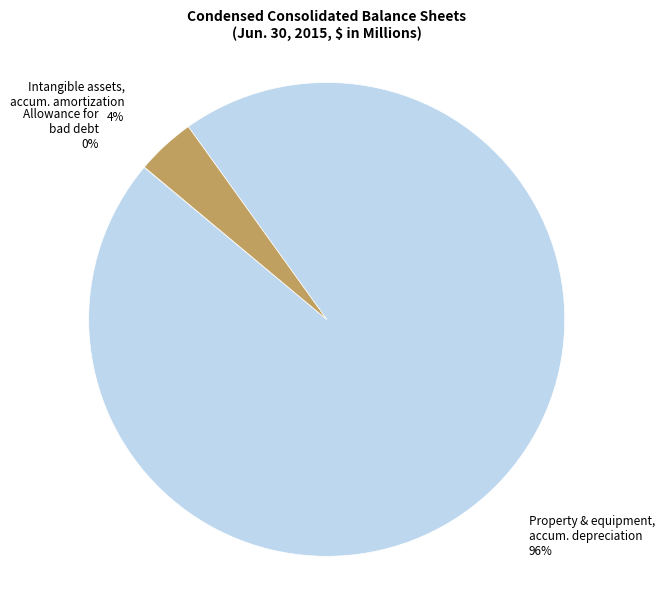

To the nearest percent, what is the difference between the largest and smallest slice percentages?

96%